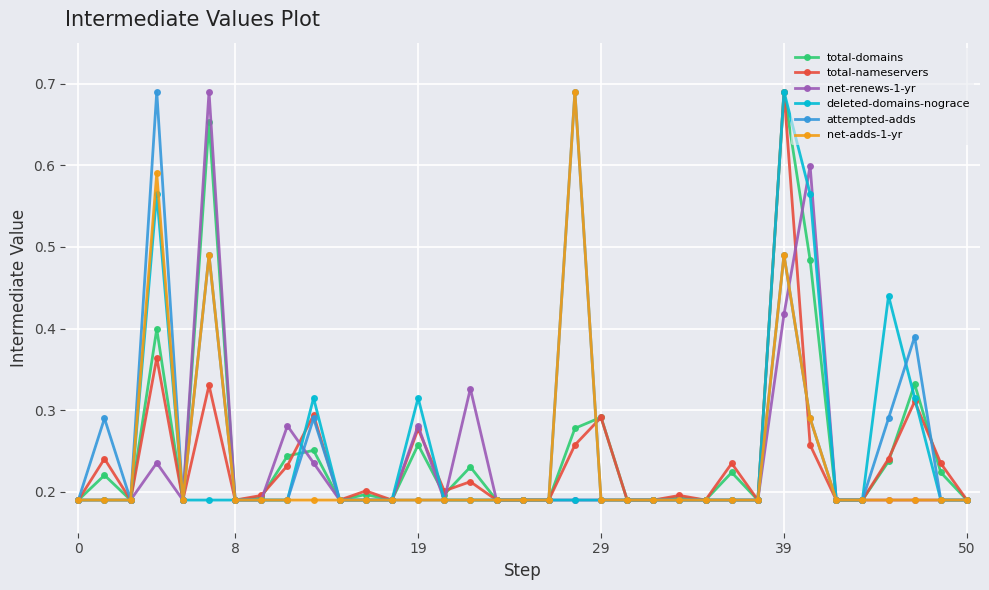

True or false: deleted-domains-nograce has more than 0 interior local peaks.

True